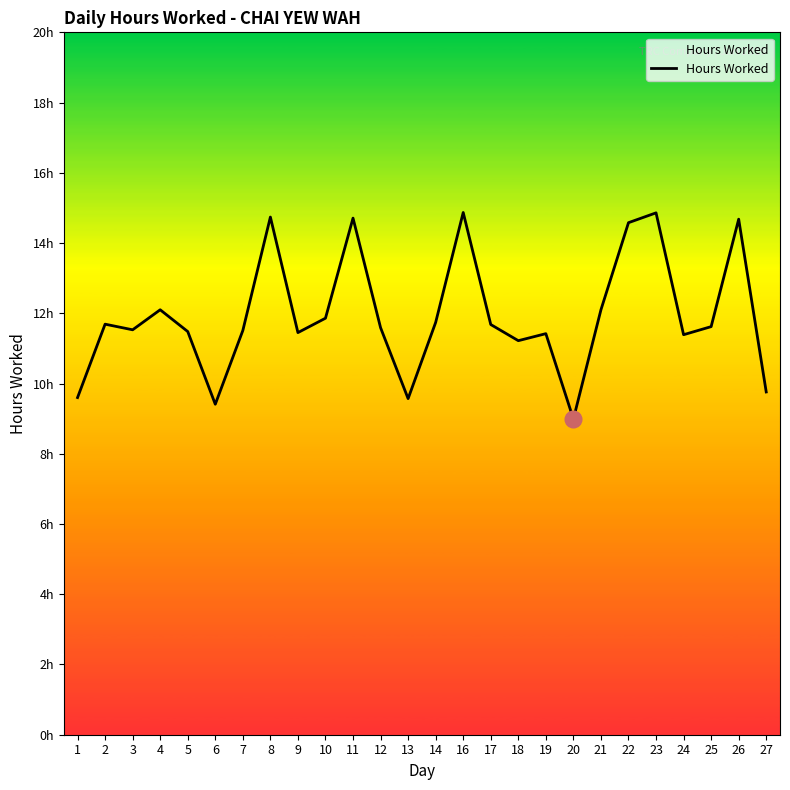

Which has a higher value, 17 or 10?

10